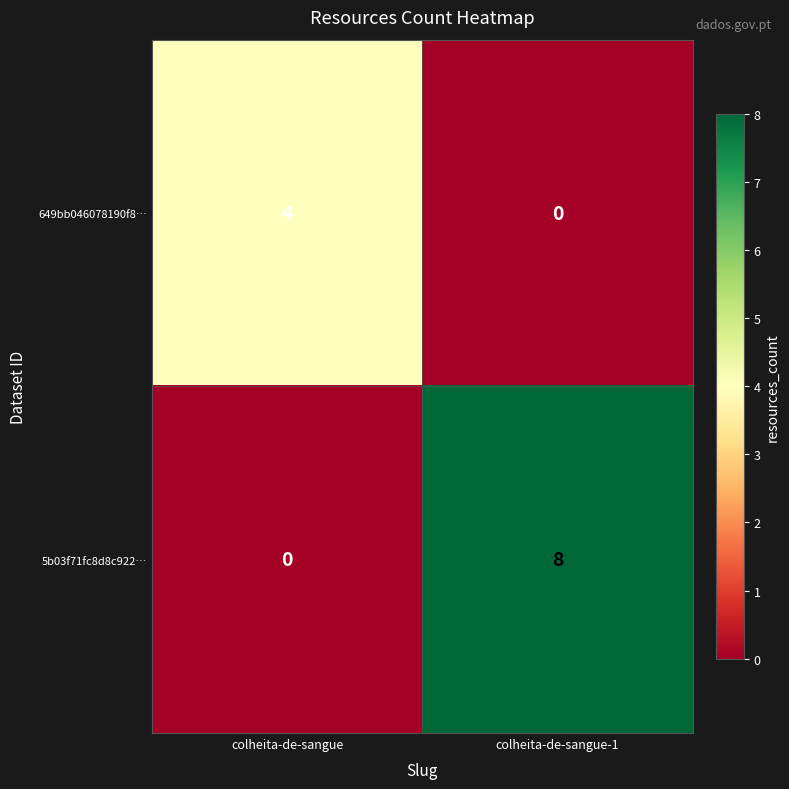

Which series has the widest spread of values?

5b03f71fc8d8c922…